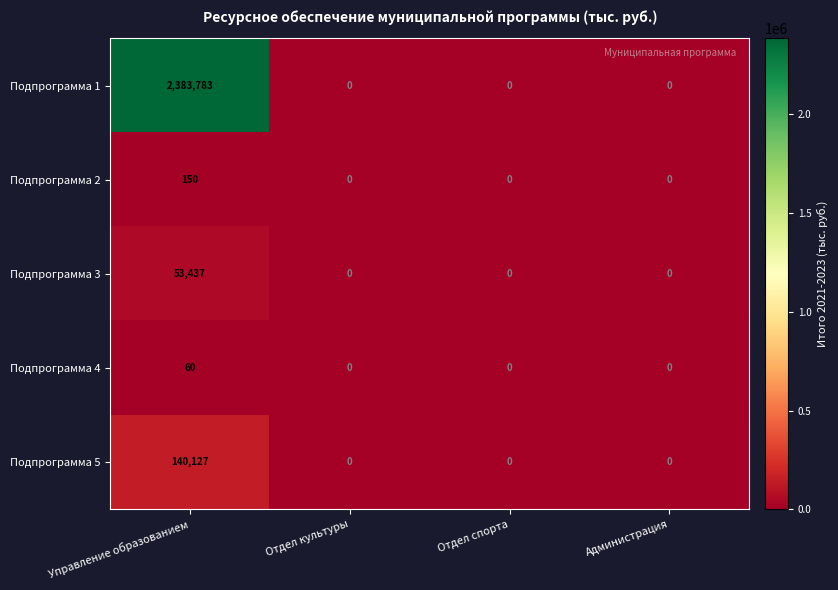

At how many categories does at least one series exceed 2331280?

1